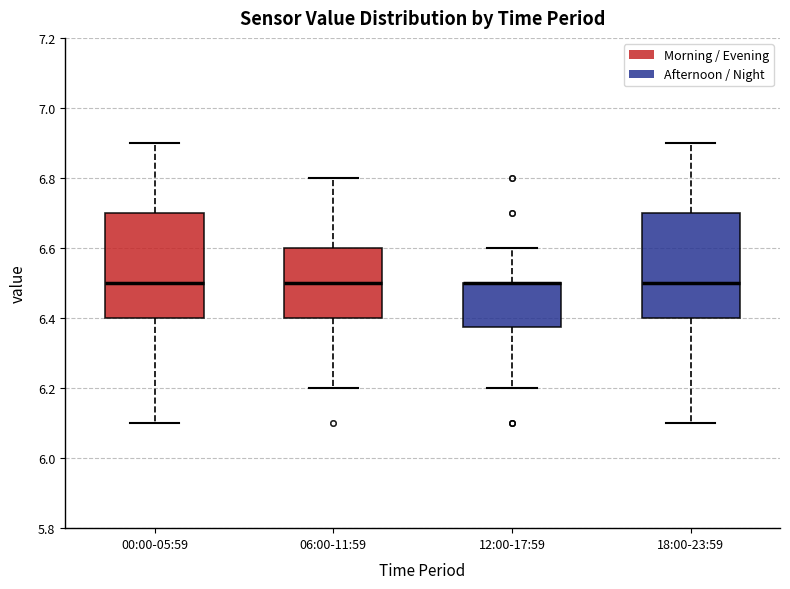

Where does the upper whisker of the box for 18:00-23:59 end on the y-axis? The values are not printed on the chart, so give them approximately, as read against the axis.

6.90